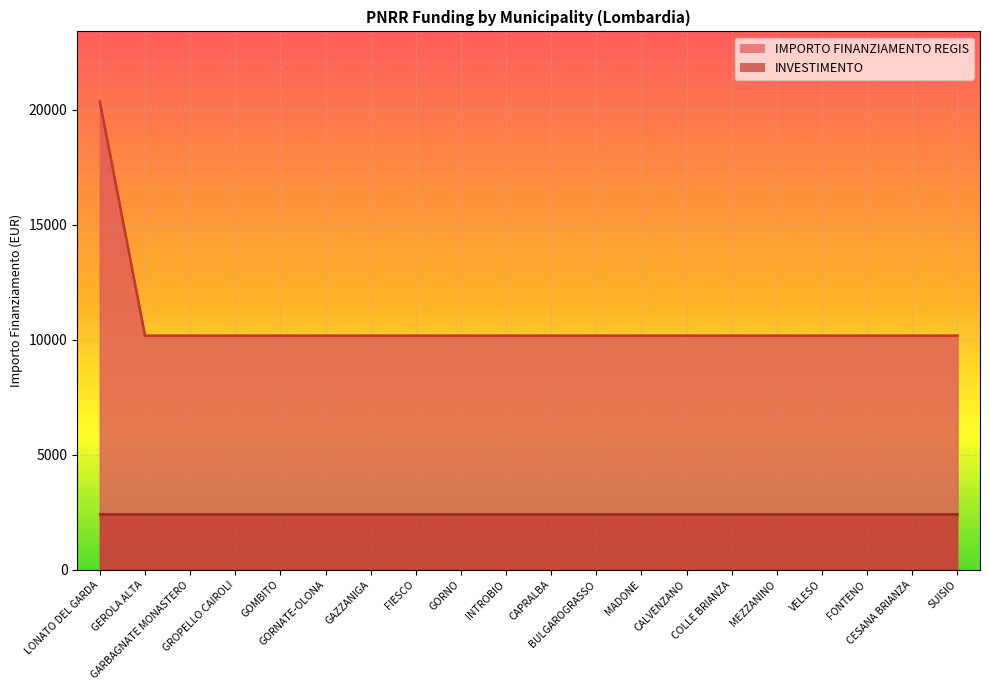

True or false: the data has more than 2 interior local peaks.

False